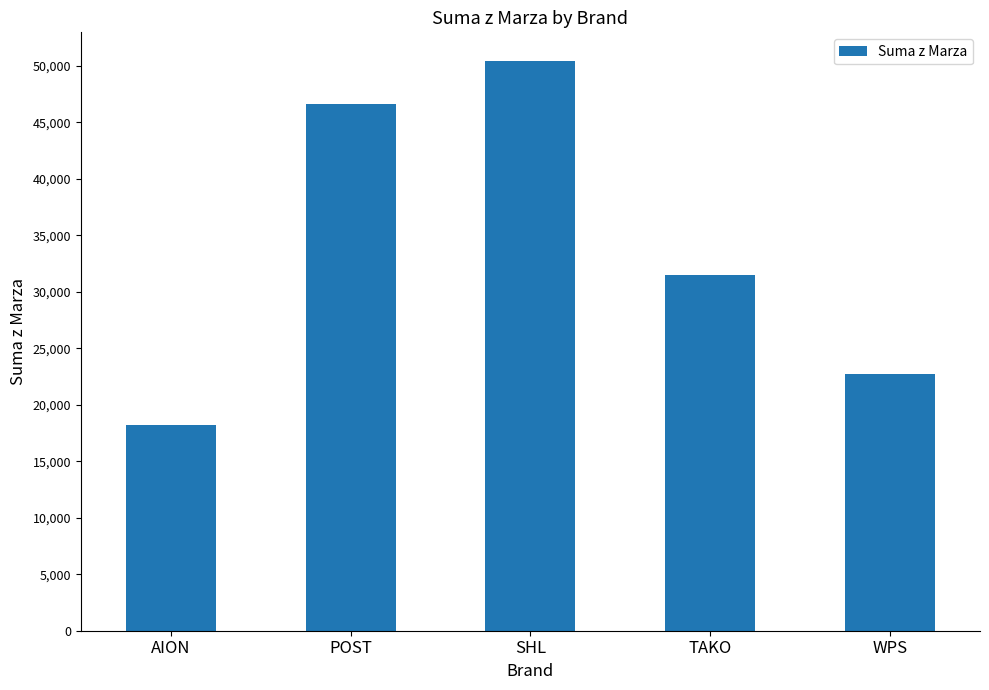

At which label does the data first exceed 31513?

POST